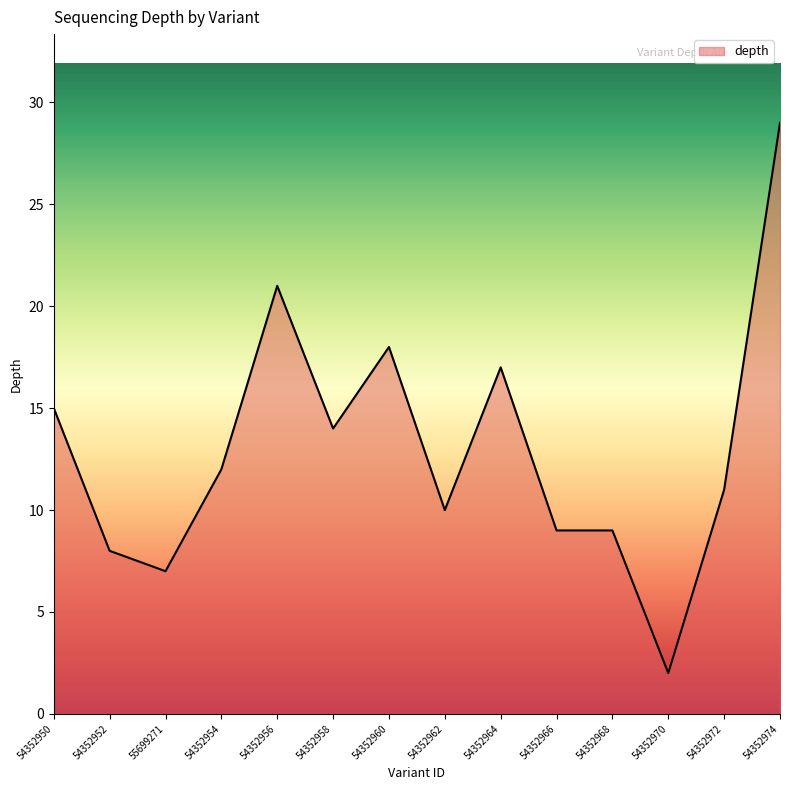

Reading left to right, what are all the values shown in this chart?

15	8	7	12	21	14	18	10	17	9	9	2	11	29